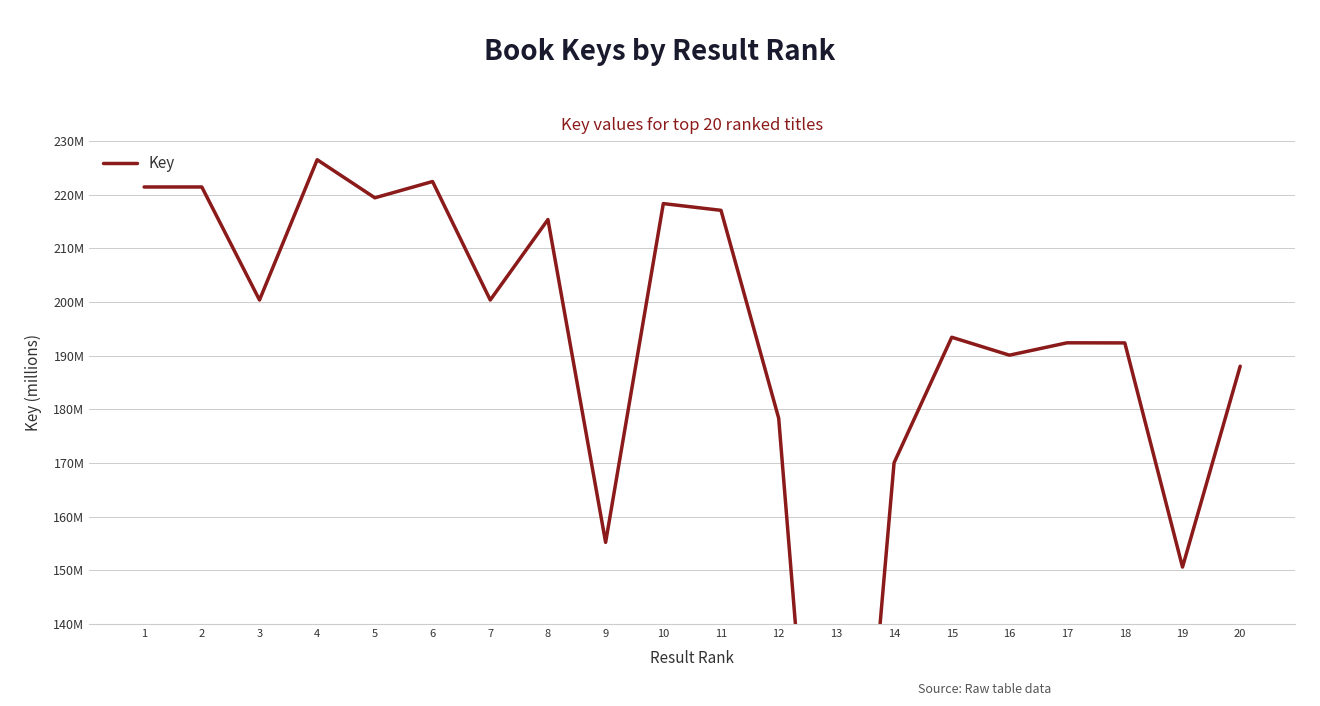

List the labels in order of value, smallest first.

13, 19, 9, 14, 12, 20, 16, 18, 17, 15, 7, 3, 8, 11, 10, 5, 1, 2, 6, 4